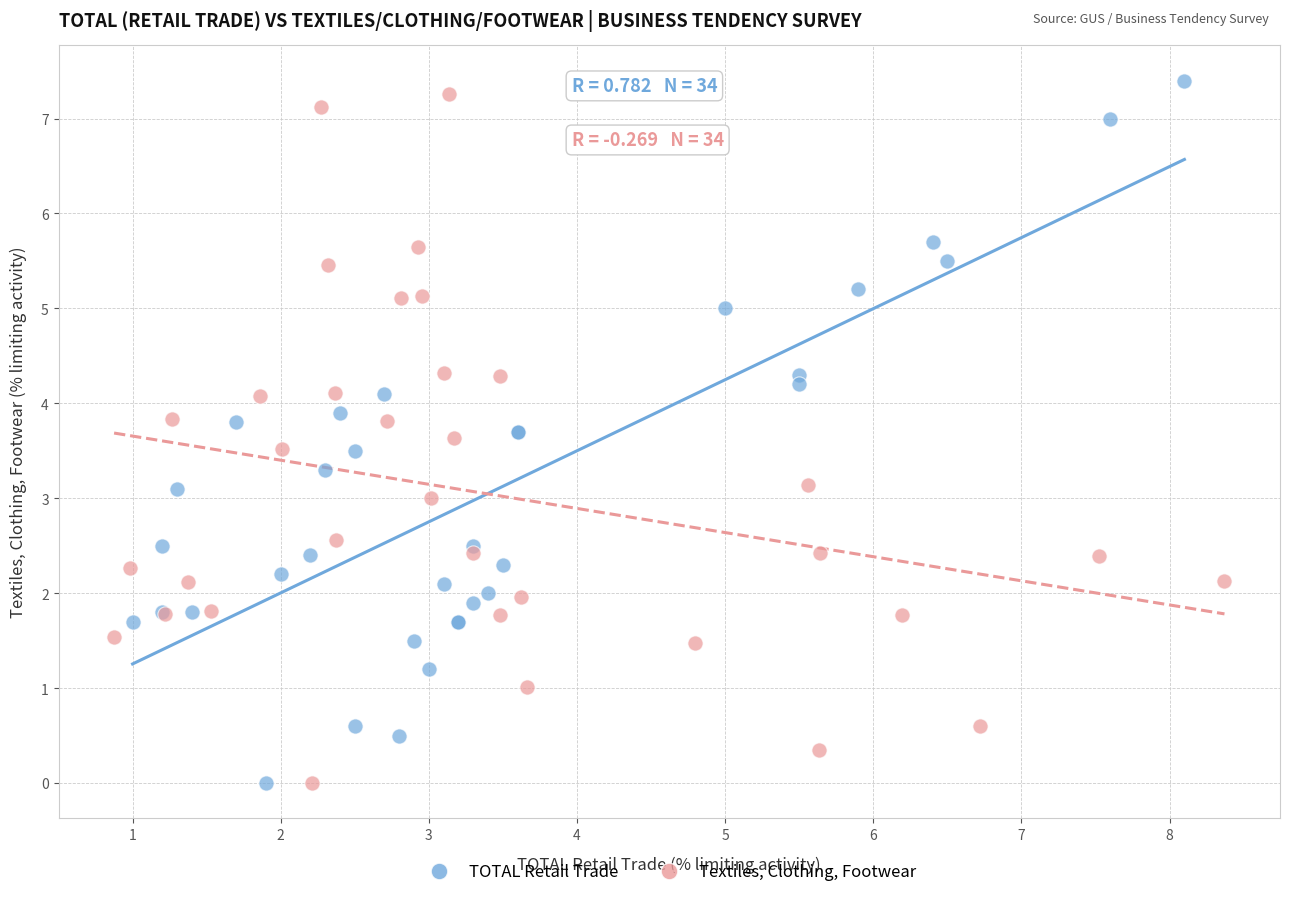

Which series contains the highest Y value?

TOTAL Retail Trade